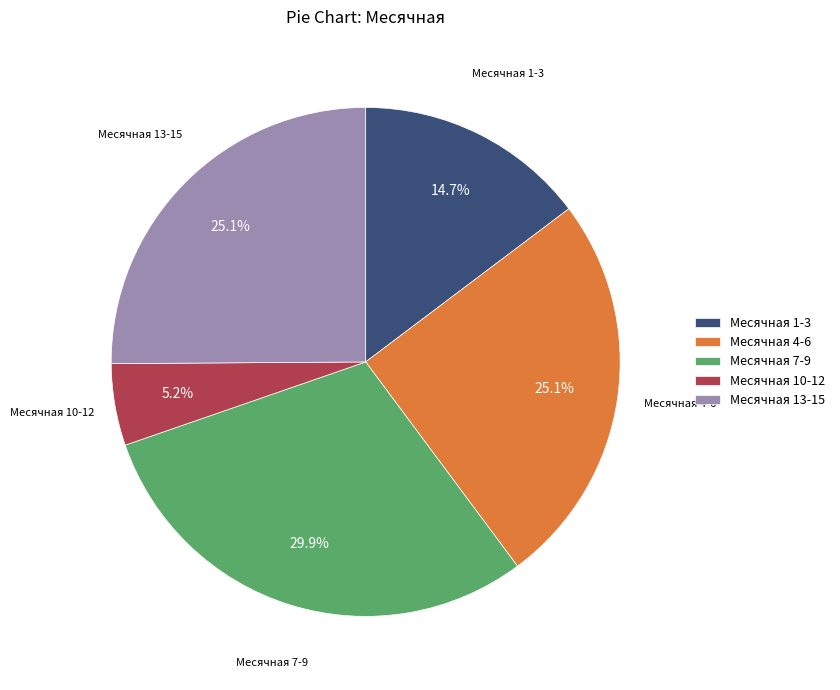

Which category has the smallest portion of the pie?

Месячная 10-12